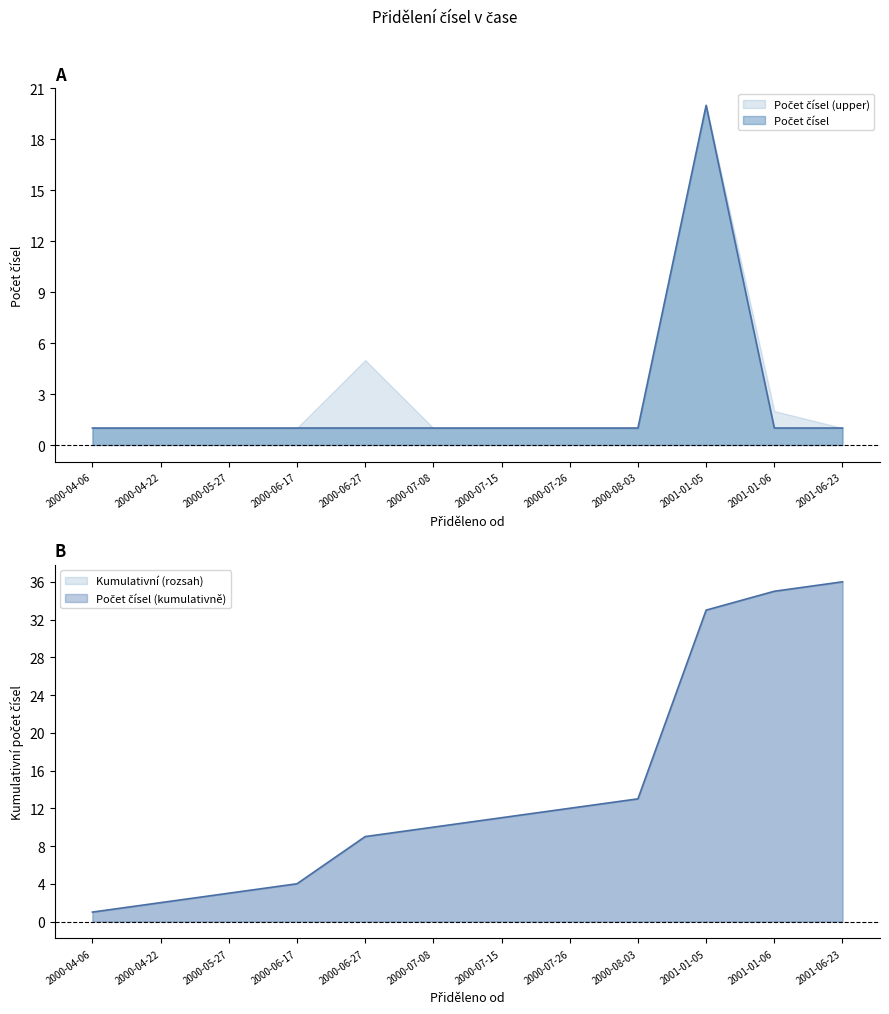

How many points are higher than both their immediate neighbors (excluding endpoints)?

1